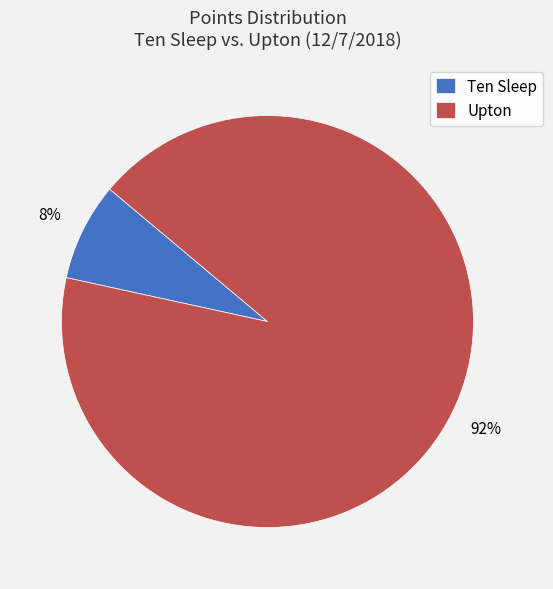

Rank the categories by value from highest to lowest.

Upton, Ten Sleep